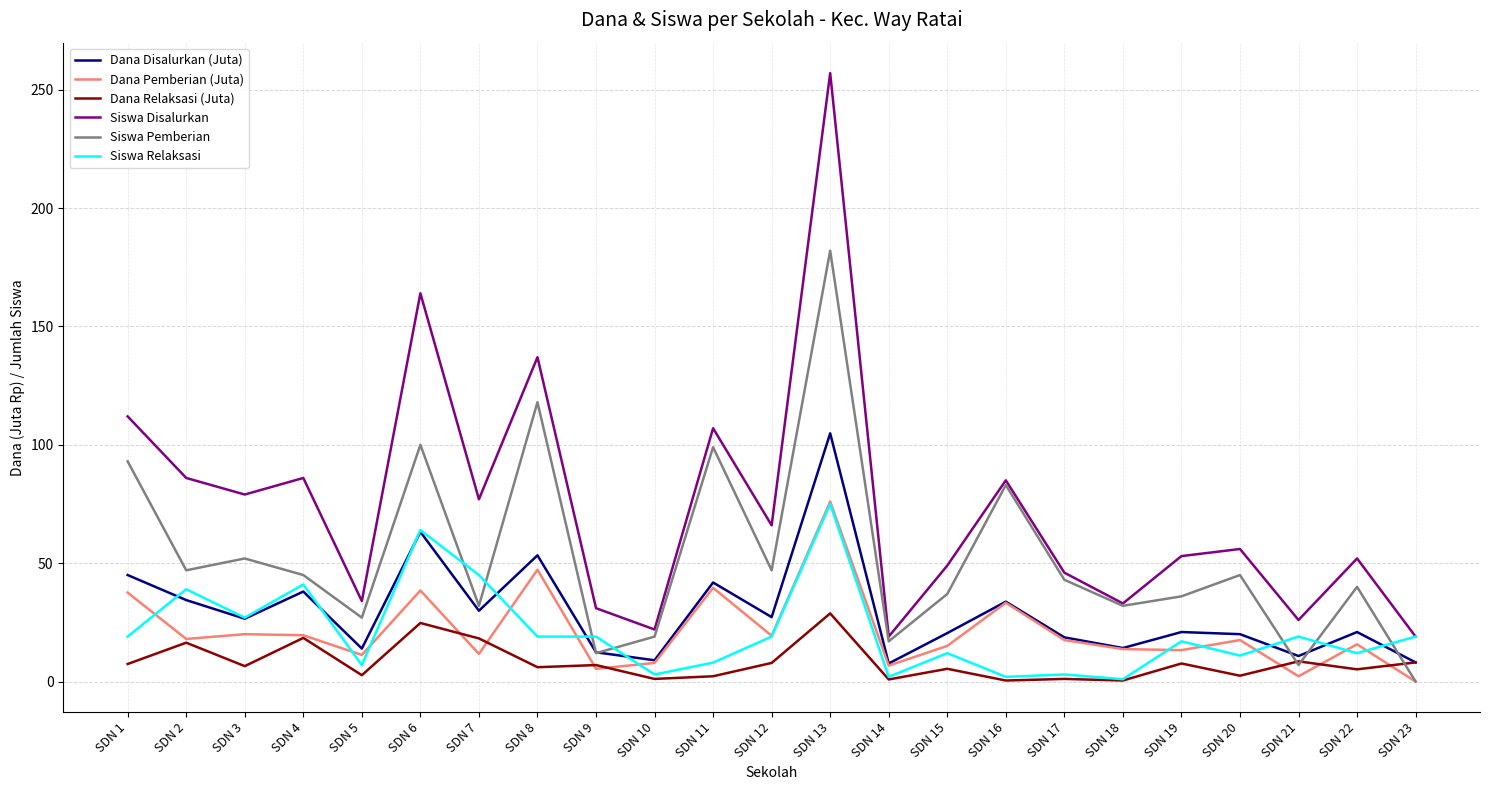

True or false: Dana Disalurkan (Juta) has a value of 157.4 at SDN 13.

False